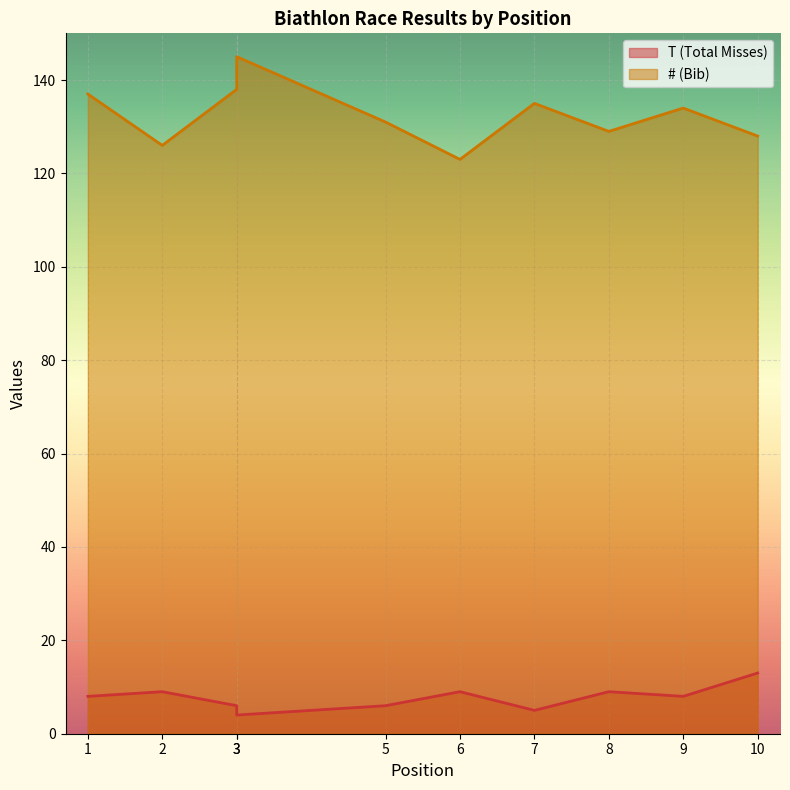

True or false: # (Bib) and T (Total Misses) cross at least once.

False